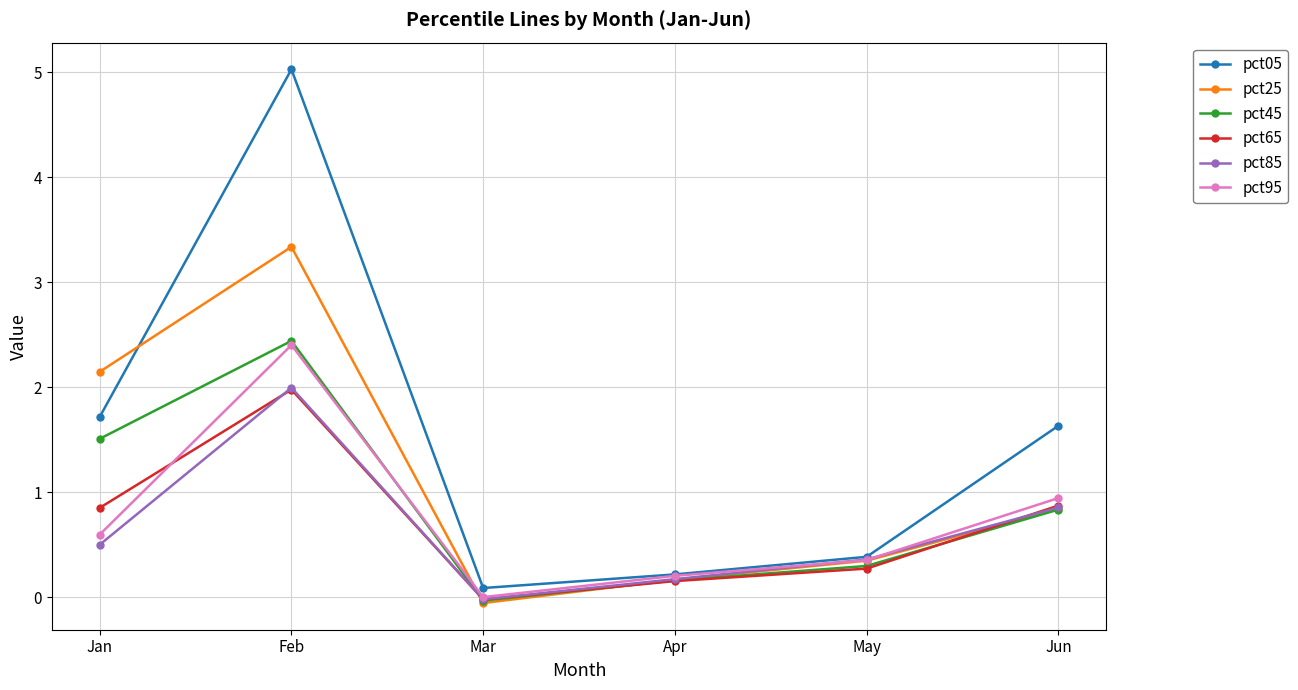

The value of pct85 at May is 0.4. True or false?

True